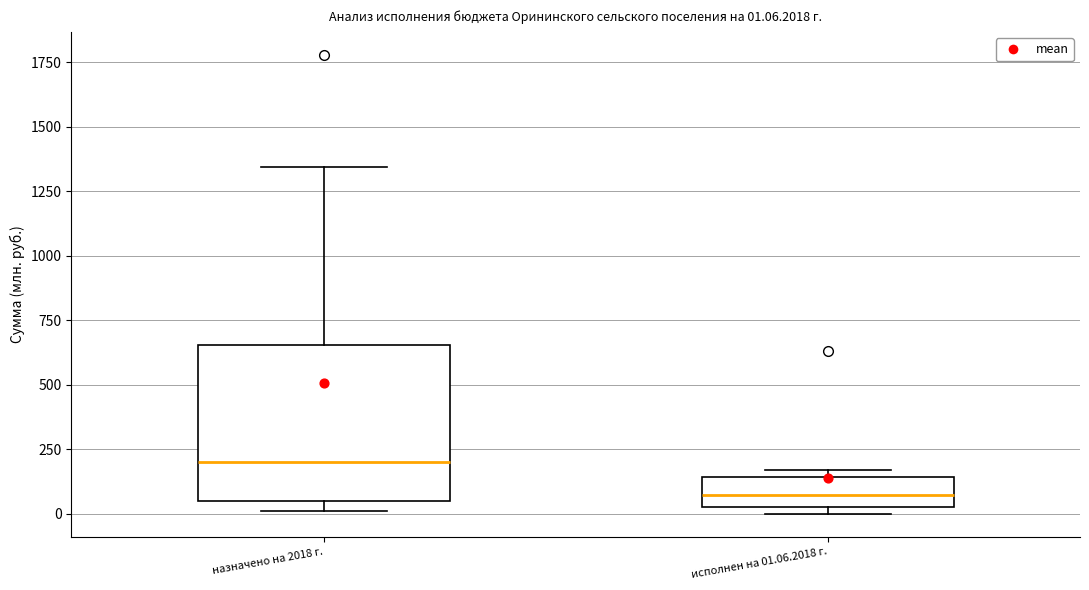

Which box is the tallest, from its lower edge to its upper edge?

назначено на 2018 г.